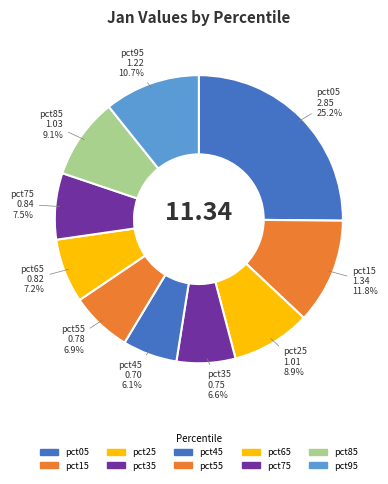

Count the number of slices in the pie.

10